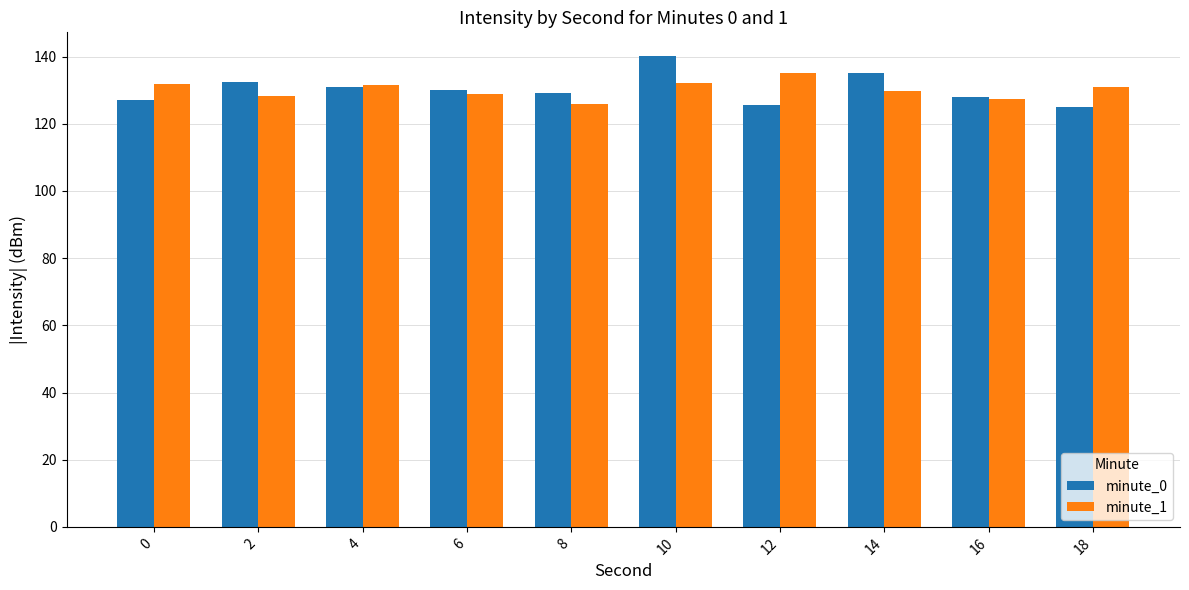

The minute_1 series shows 77.1 at 18. True or false?

False